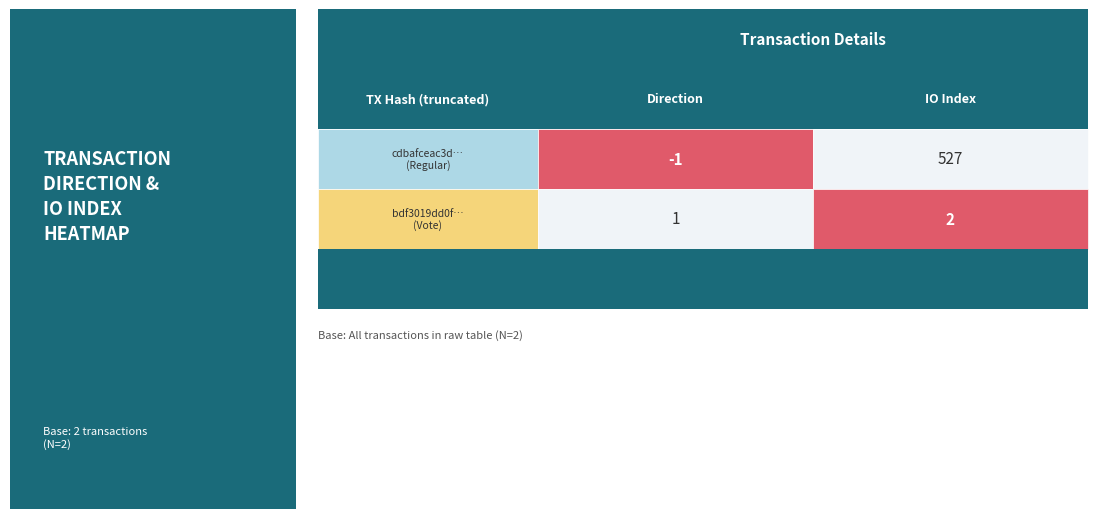

How many data points does each series have?

2